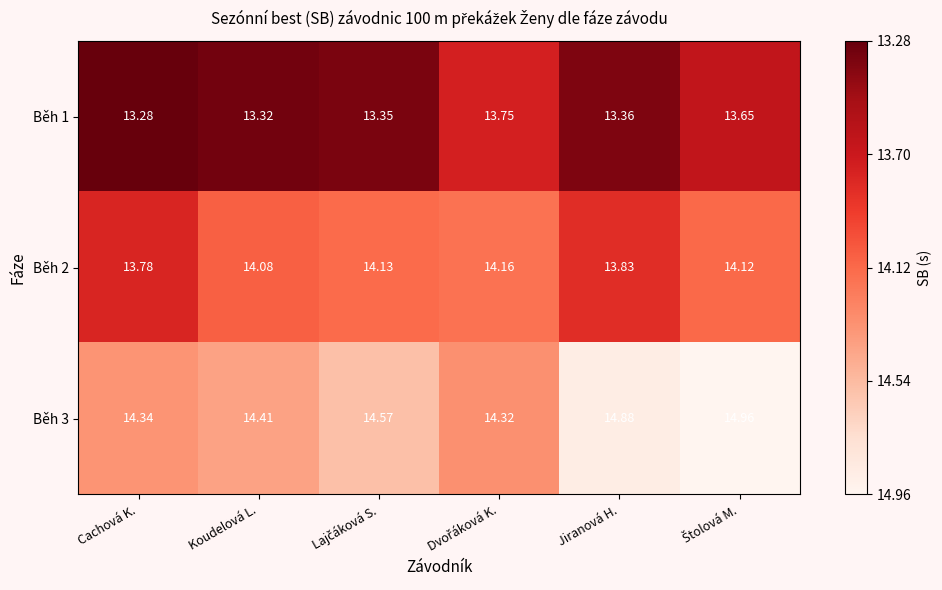

Which label corresponds to the smallest value in the chart?

Cachová K.